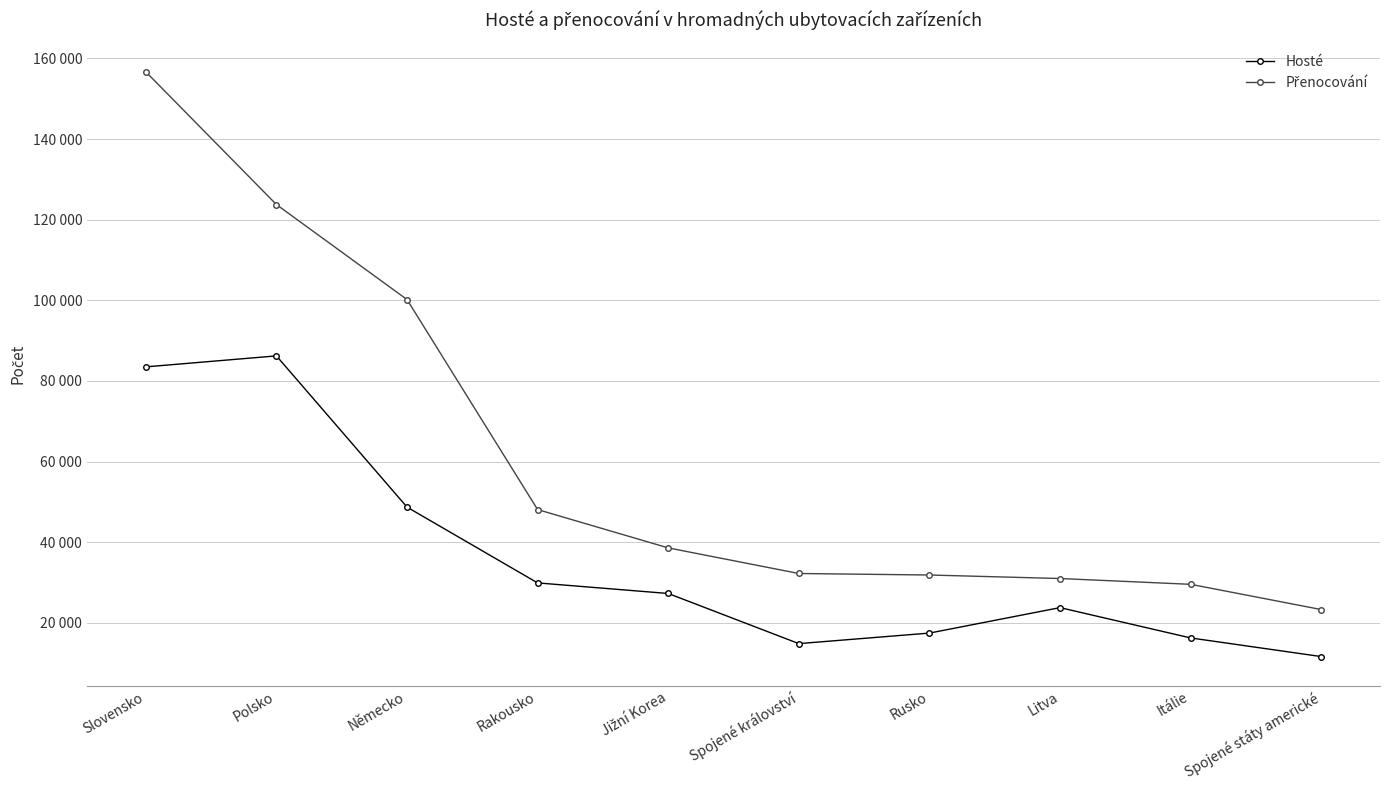

Does the chart have visible grid lines?

Yes